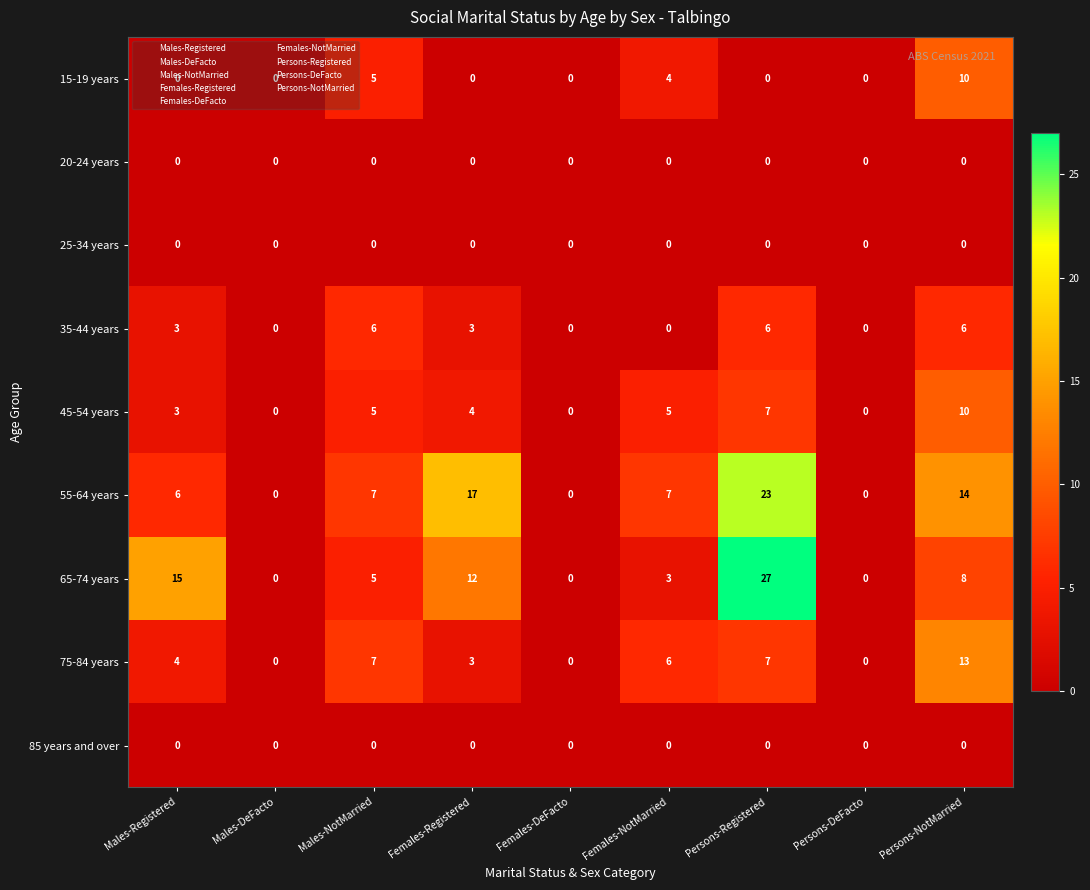

Where does the 65-74 years series first go above 5?

Males-Registered